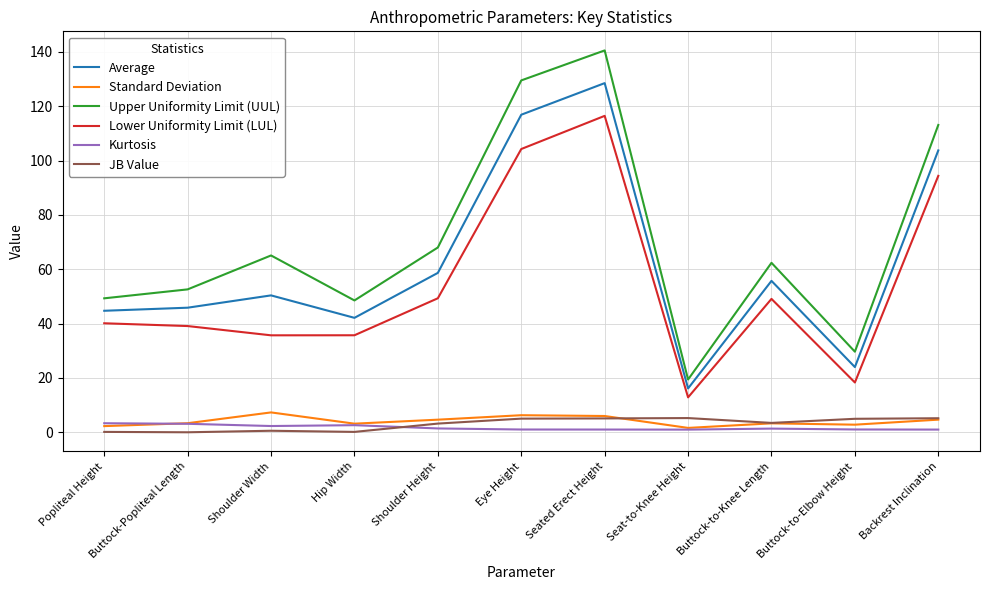

Does the chart display data point markers on the line(s)?

No